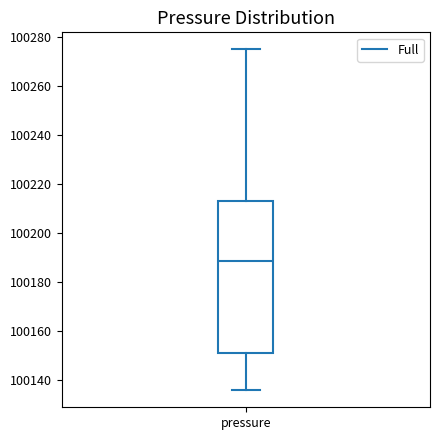

Where does the upper whisker of the box for pressure end on the y-axis? The values are not printed on the chart, so give them approximately, as read against the axis.

100274